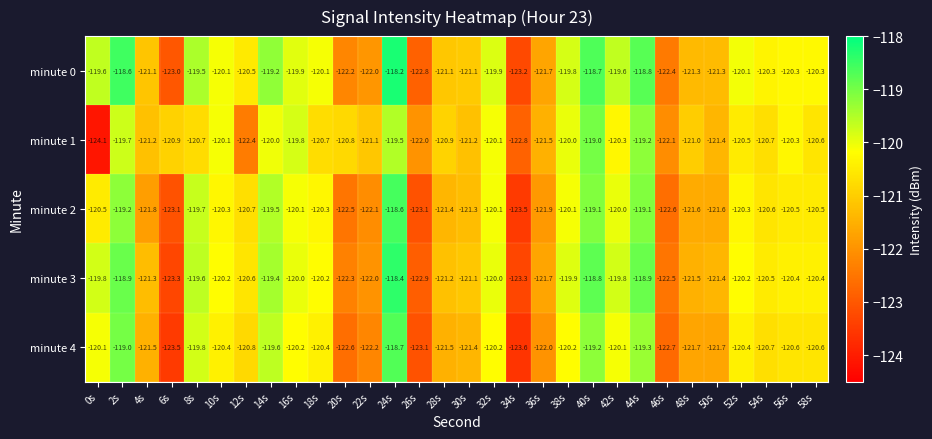

Read the minute 3 value at 40s.

-118.8